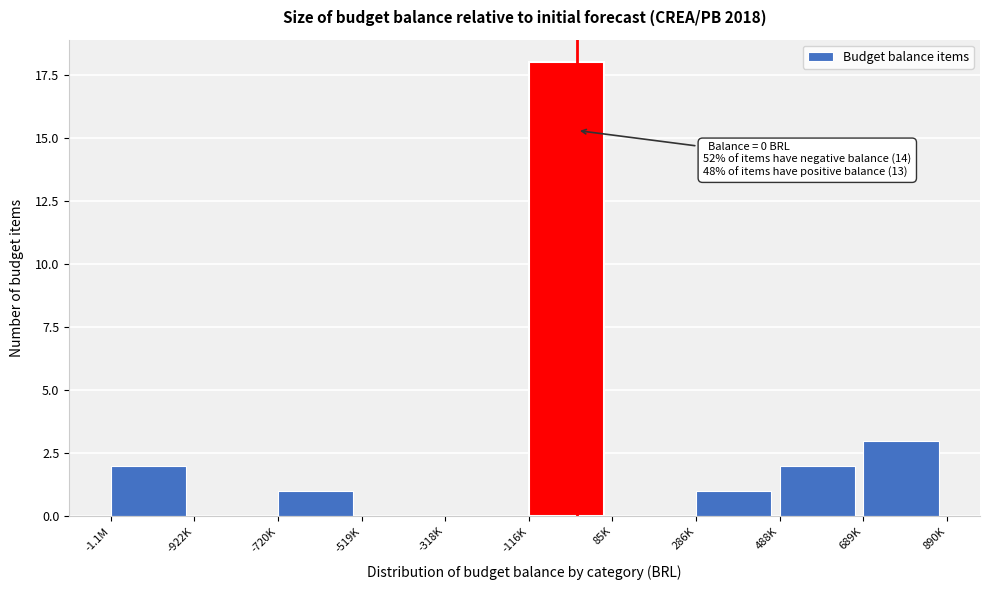

Reading left to right, extract all data points from this chart.

-1.1M=2	-922K=0	-720K=1	-519K=0	-318K=0	-116K=18	85K=0	286K=1	488K=2	689K=3